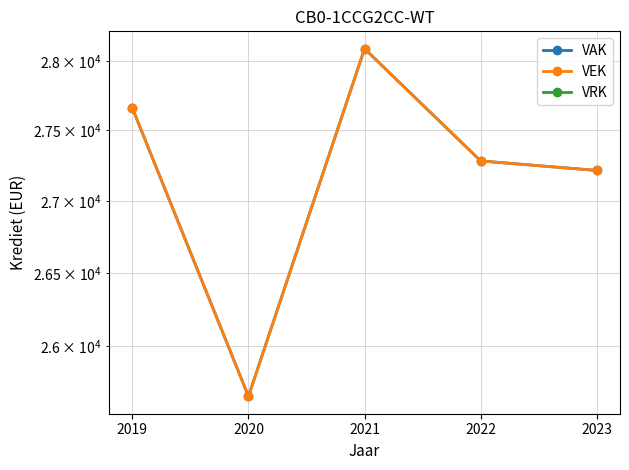

What is the value of the VEK point at the 5th from the left?

27214.5